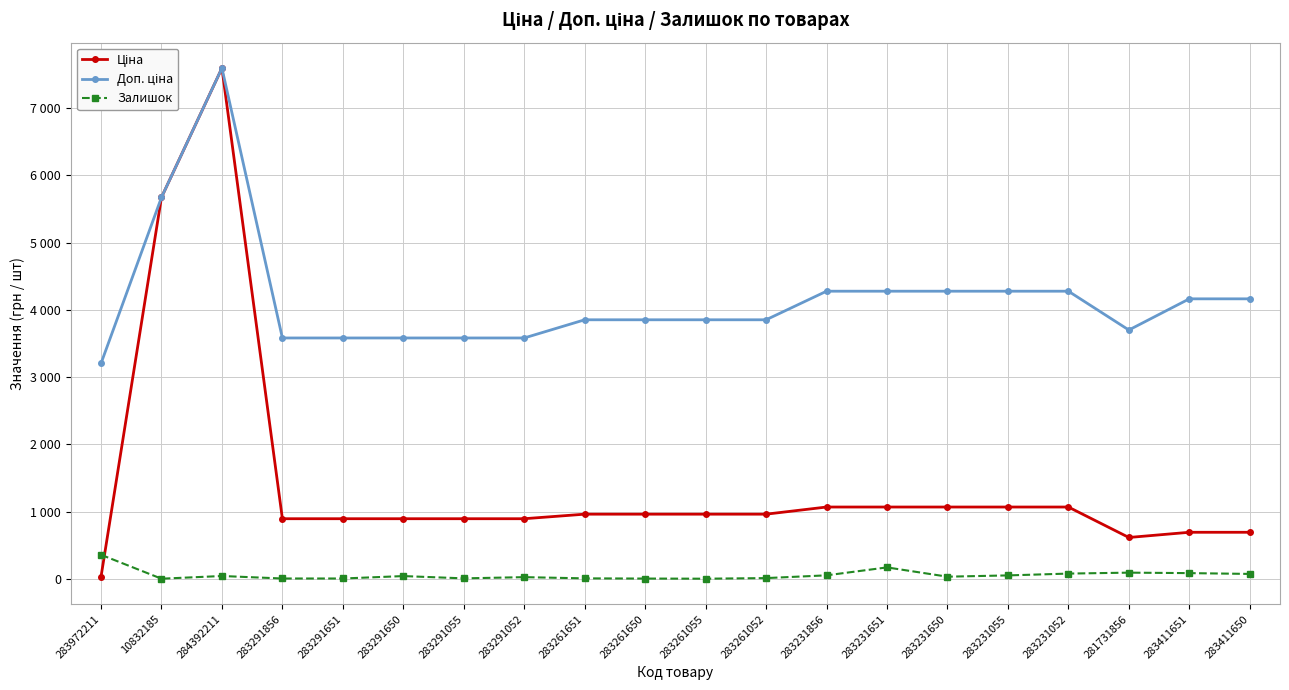

Rank the series at 283291650 from lowest to highest value.

Залишок, Ціна, Доп. ціна